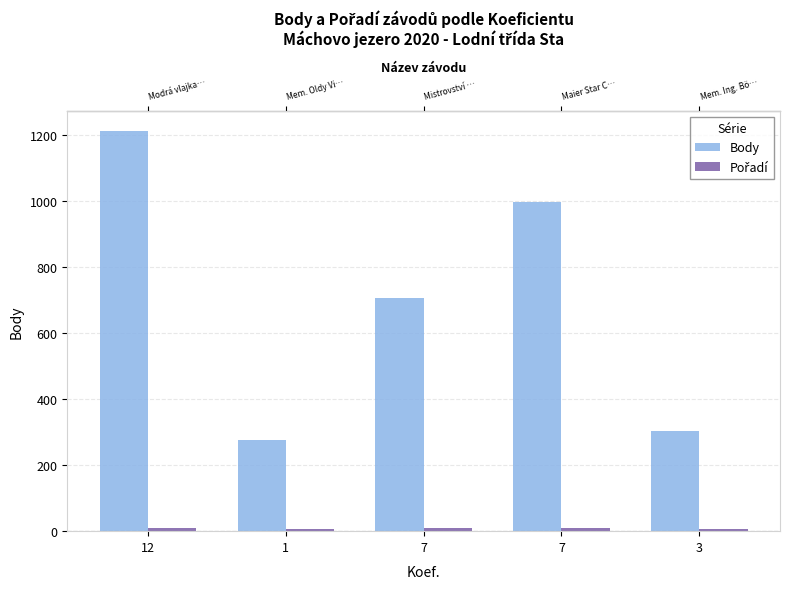

Which series changed the most between 7 and 3?

Body